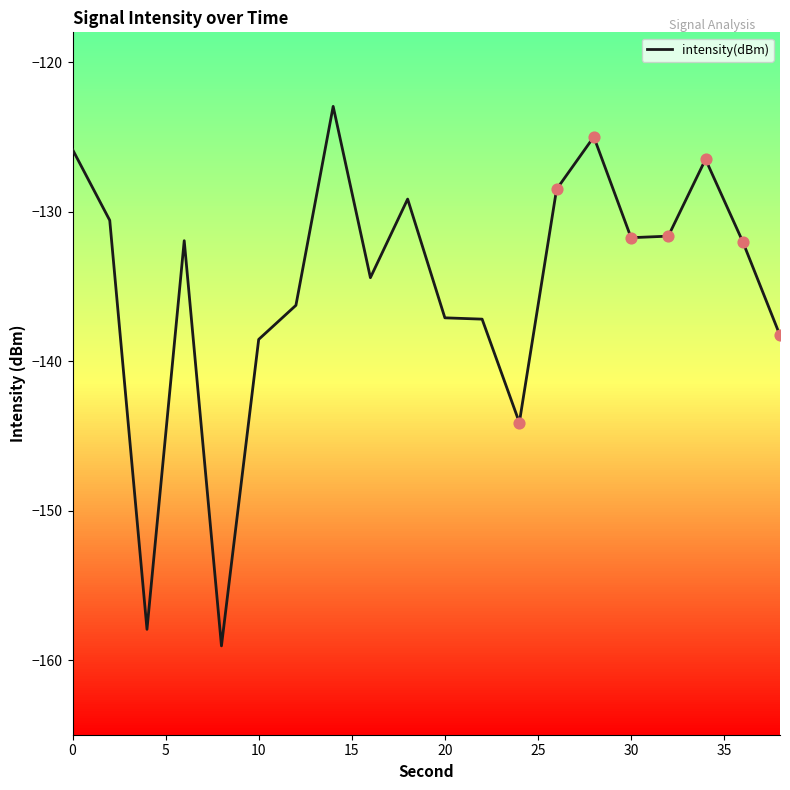

What is the smallest value displayed?

-159.1